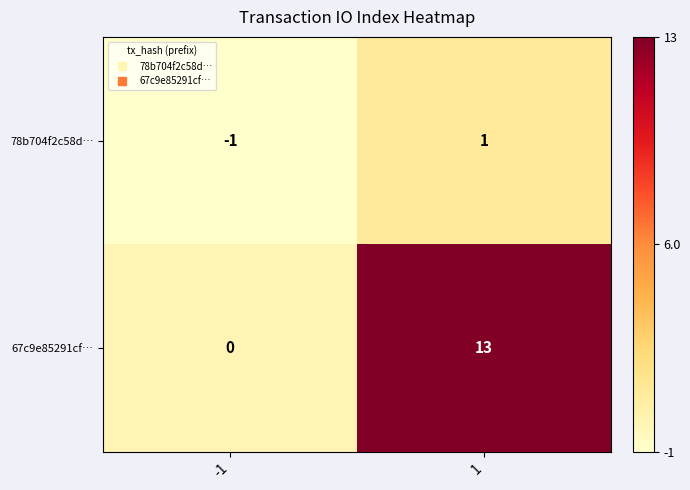

What is the greatest value displayed?

13